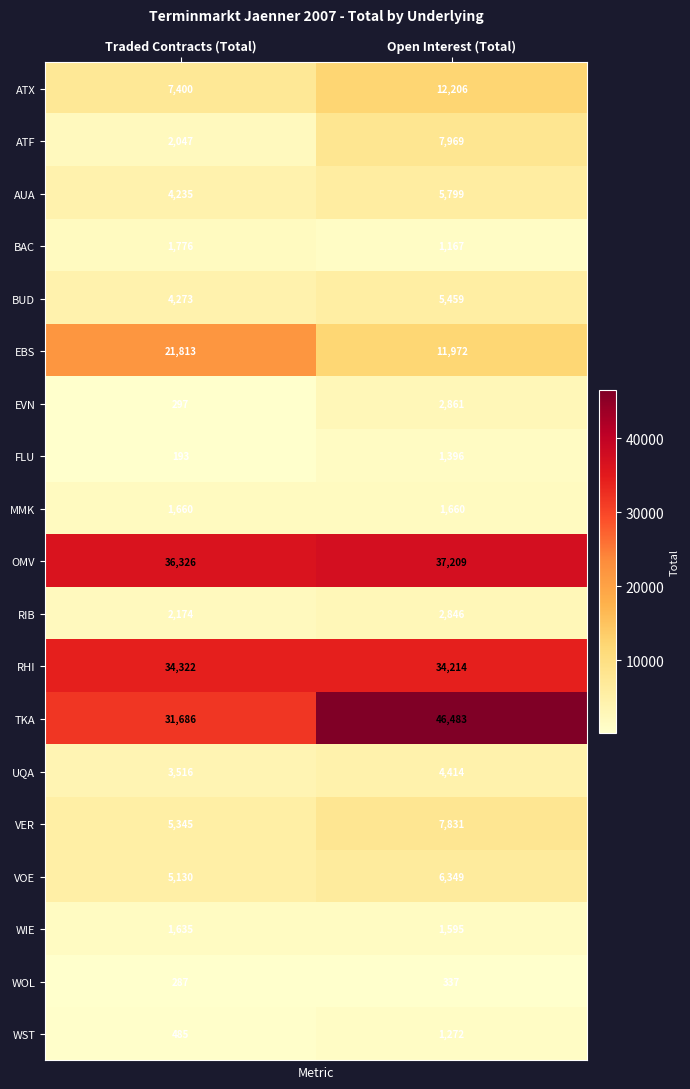

What is the sum of all MMK values?

3320